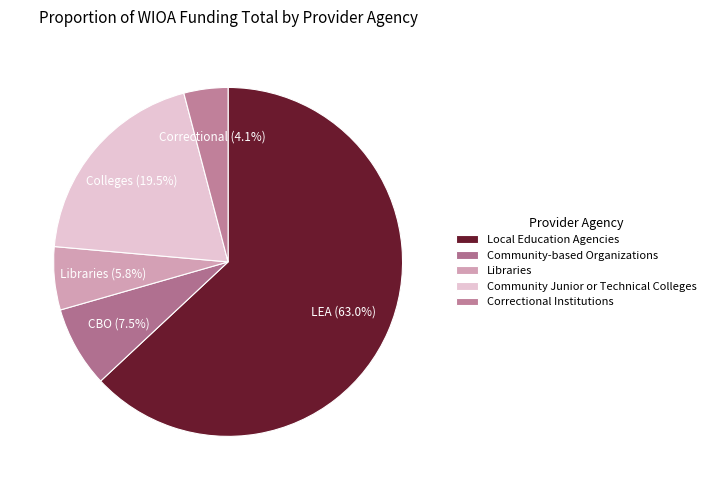

Which category has the biggest portion of the pie?

Local Education Agencies